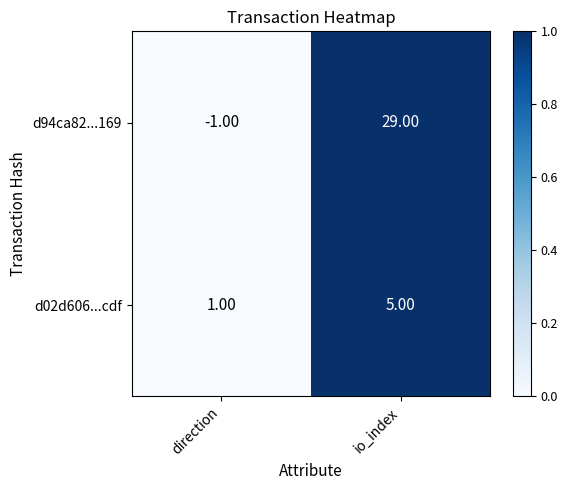

What is the spread (max minus min) of values at io_index?

24